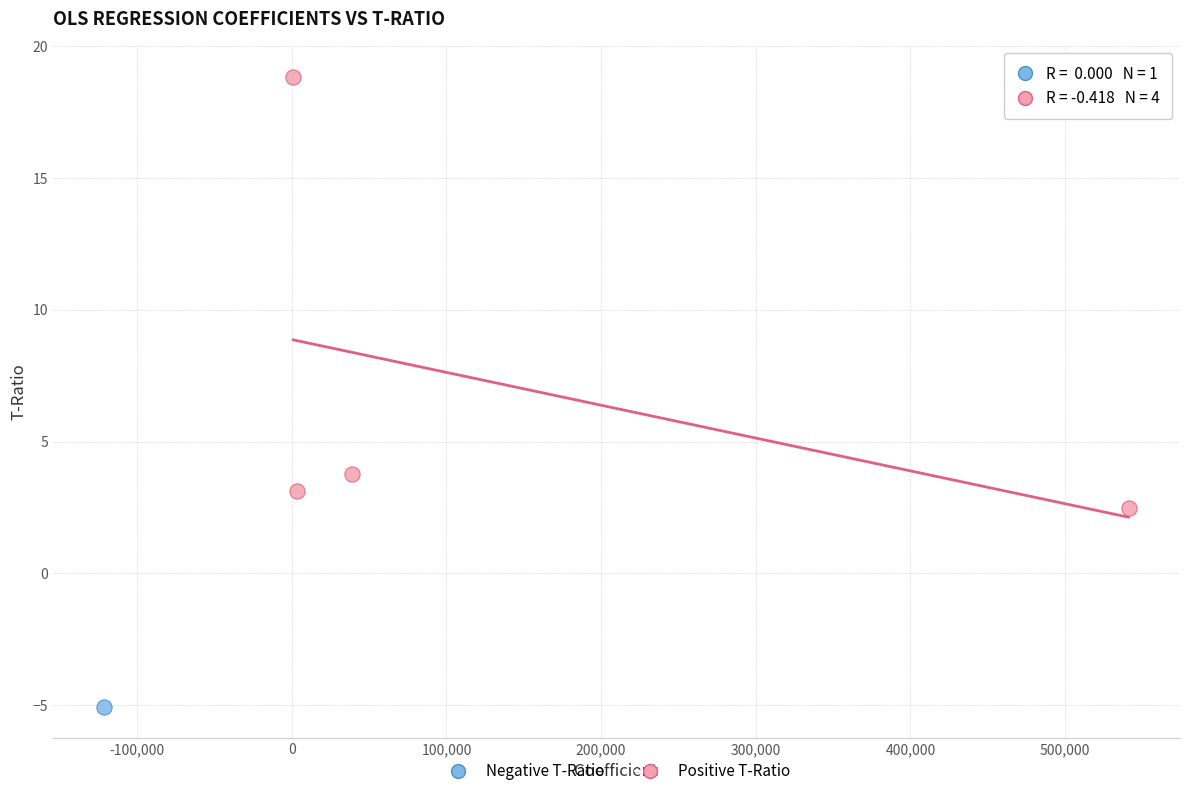

What are all the series names shown in the legend?

Negative T-Ratio, Positive T-Ratio